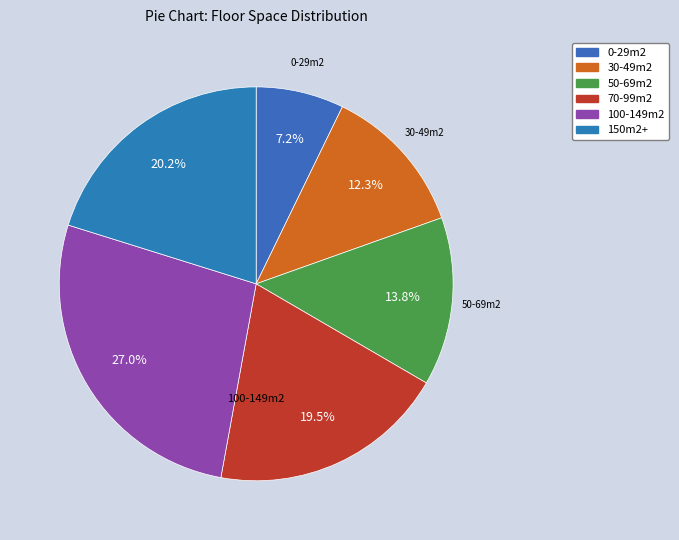

Which category has the smallest portion of the pie?

0-29m2